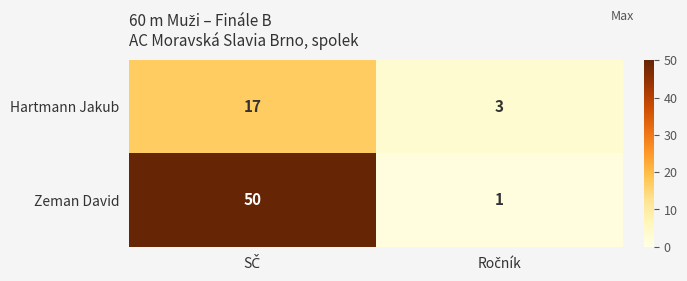

What is the maximum value shown in the chart?

50